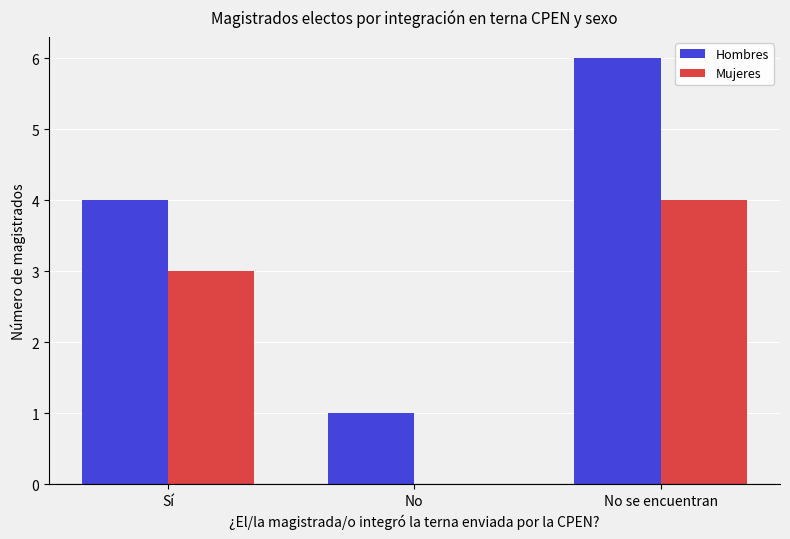

The value of Hombres at No se encuentran is 11. True or false?

False